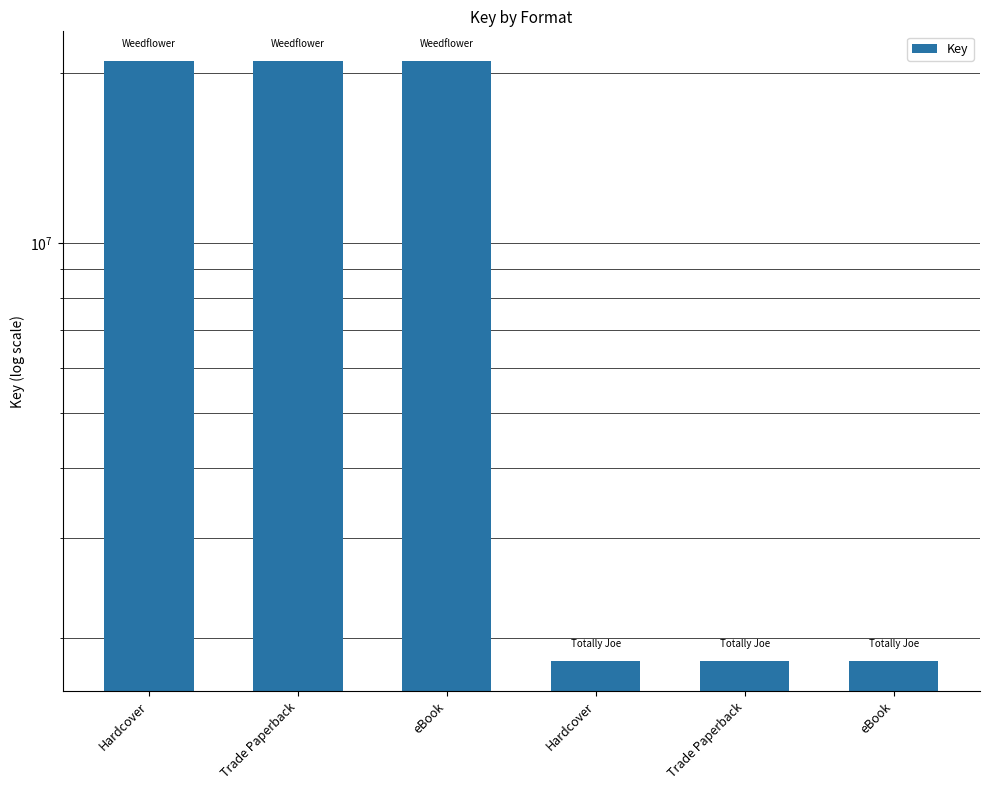

What is the sum of all values?

68343759